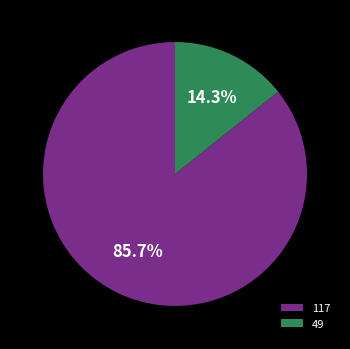

Count the number of slices in the pie.

2